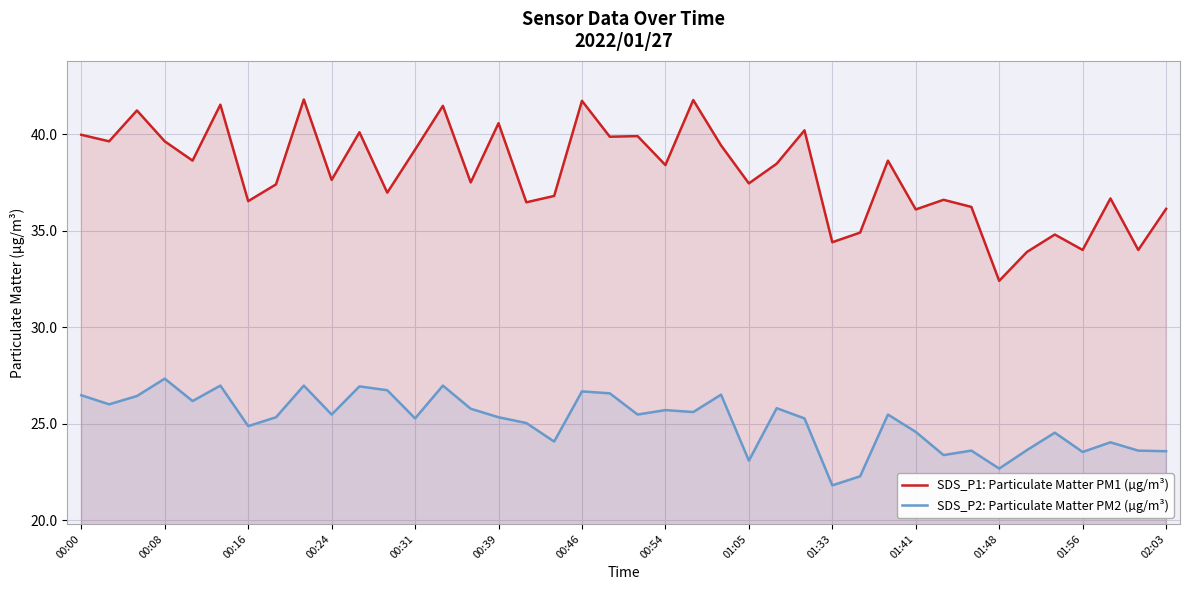

Reading left to right, extract all data points from this chart.

SDS_P1: Particulate Matter PM1 (µg/m³): 40.0	39.6	41.2	39.6	38.6	41.5	36.5	37.4	41.8	37.6	40.1	37.0	39.2	41.5	37.5	40.6	36.5	36.8	41.7	39.9	39.9	38.4	41.8	39.4	37.5	38.5	40.2	34.4	34.9	38.6	36.1	36.6	36.2	32.4	33.9	34.8	34.0	36.7	34.0	36.1
SDS_P2: Particulate Matter PM2 (µg/m³): 26.5	26.0	26.4	27.3	26.2	27.0	24.9	25.3	27.0	25.5	26.9	26.7	25.3	27.0	25.8	25.3	25.0	24.1	26.7	26.6	25.5	25.7	25.6	26.5	23.1	25.8	25.3	21.8	22.3	25.5	24.6	23.4	23.6	22.7	23.6	24.5	23.5	24.0	23.6	23.6